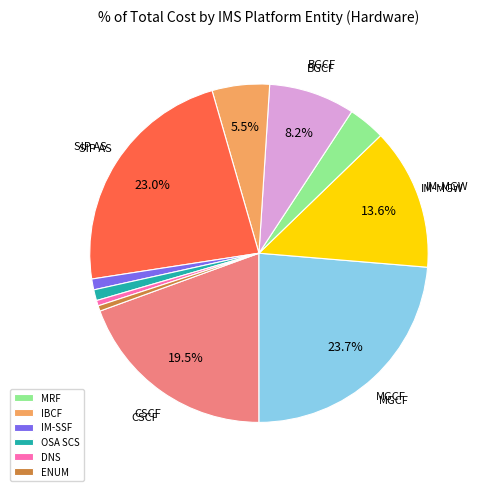

Is there a majority slice in this chart?

No